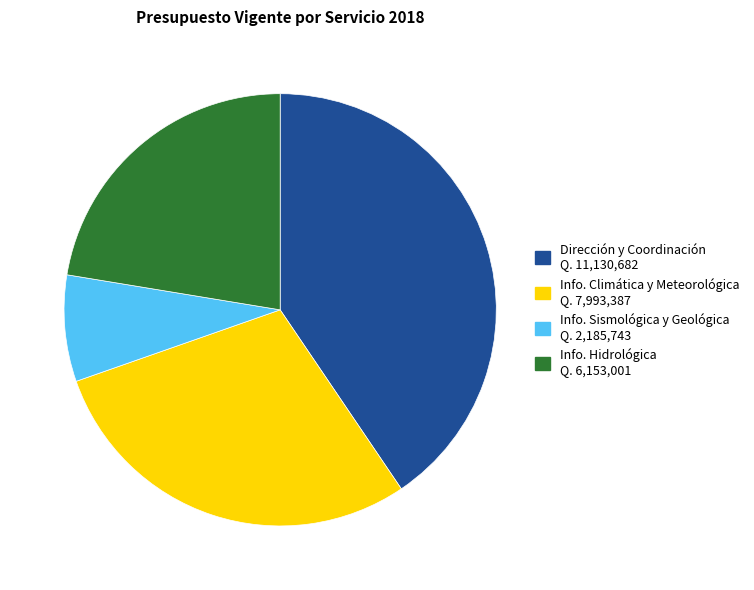

Is there any slice that represents more than half of the pie?

No